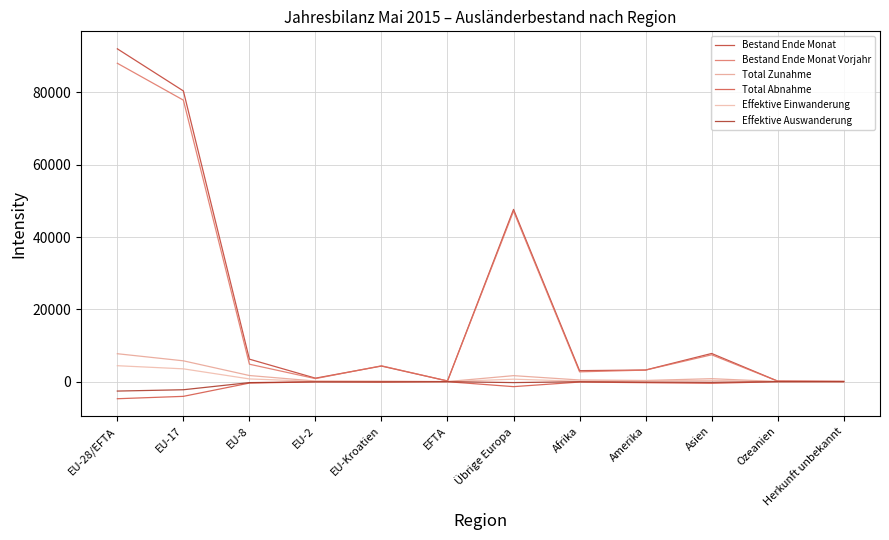

Between EU-8 and EU-2, which series saw the biggest shift?

Bestand Ende Monat